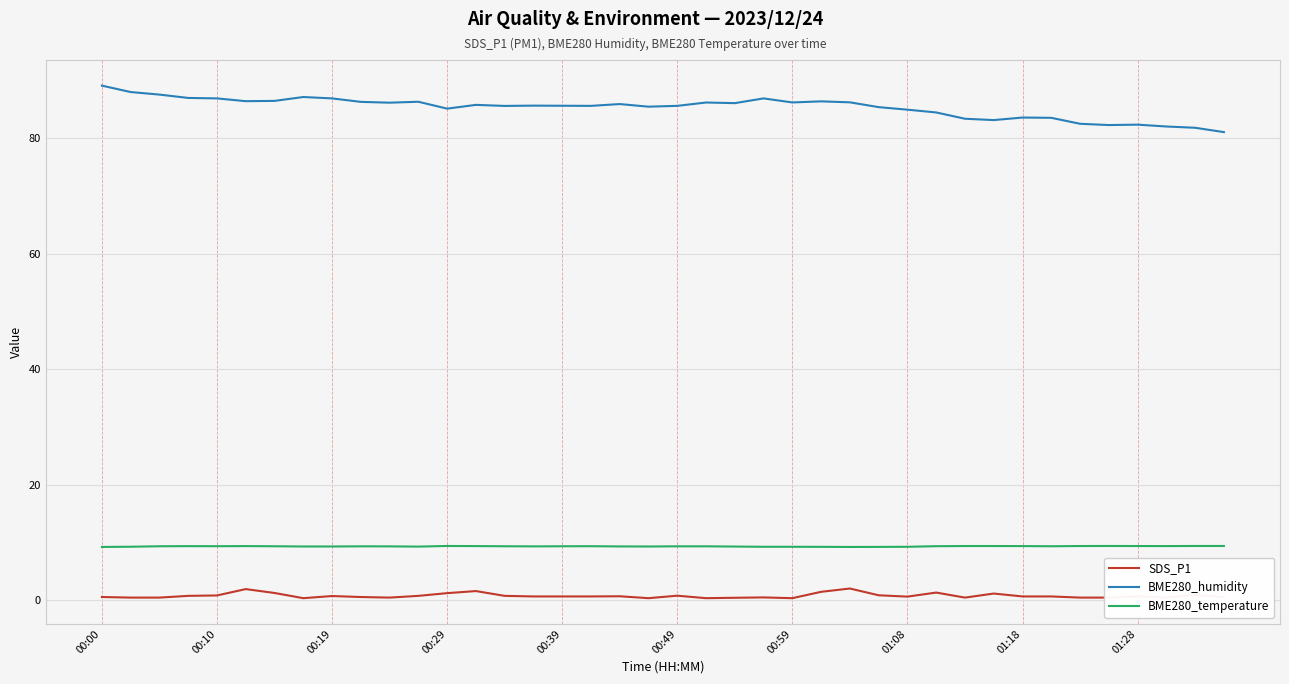

List the series in order of their peak value, highest first.

BME280_humidity, BME280_temperature, SDS_P1